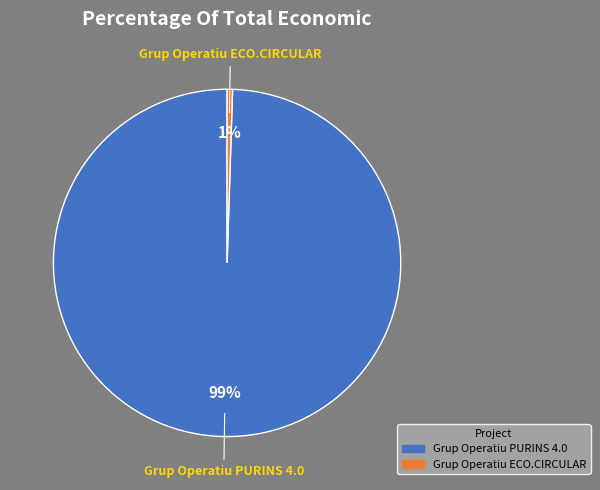

Is the sum of Grup Operatiu ECO.CIRCULAR and Grup Operatiu PURINS 4.0 greater than half?

Yes